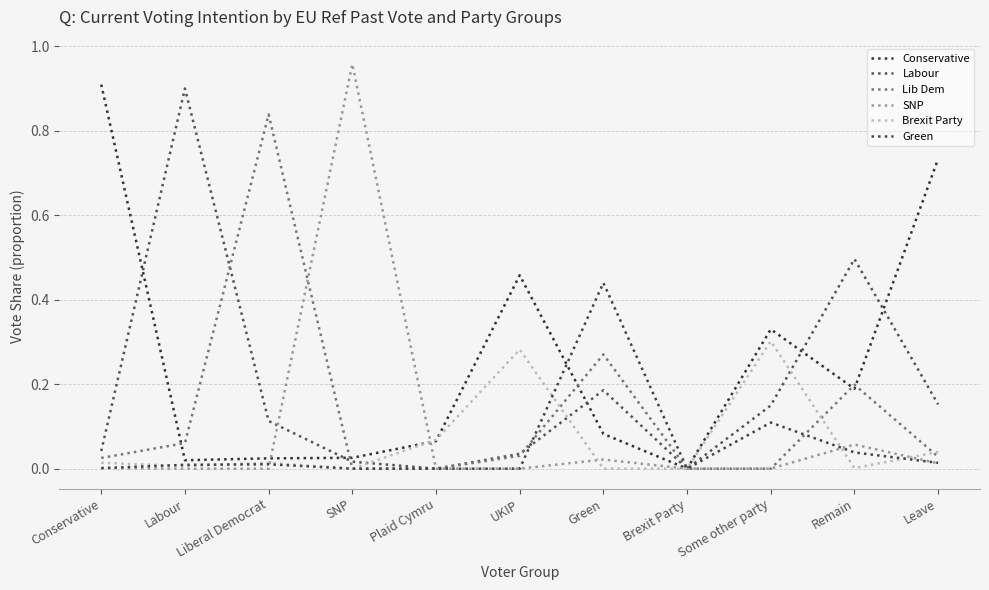

How many series are shown in this chart?

6